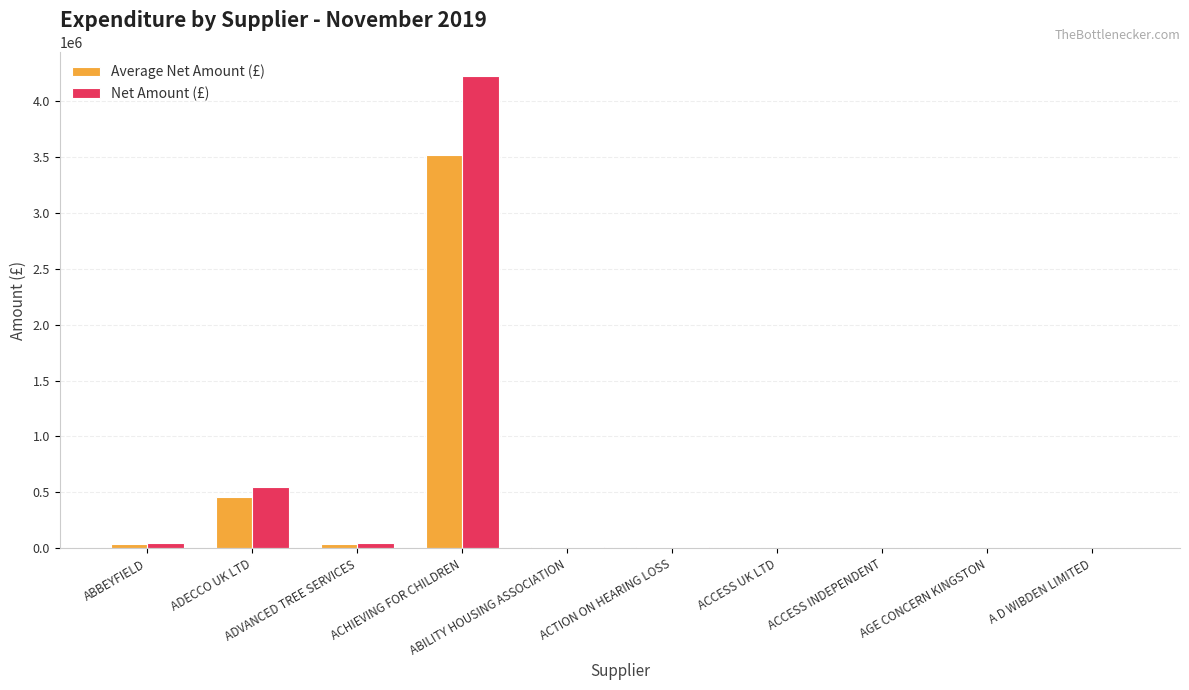

Are the bars horizontal?

No